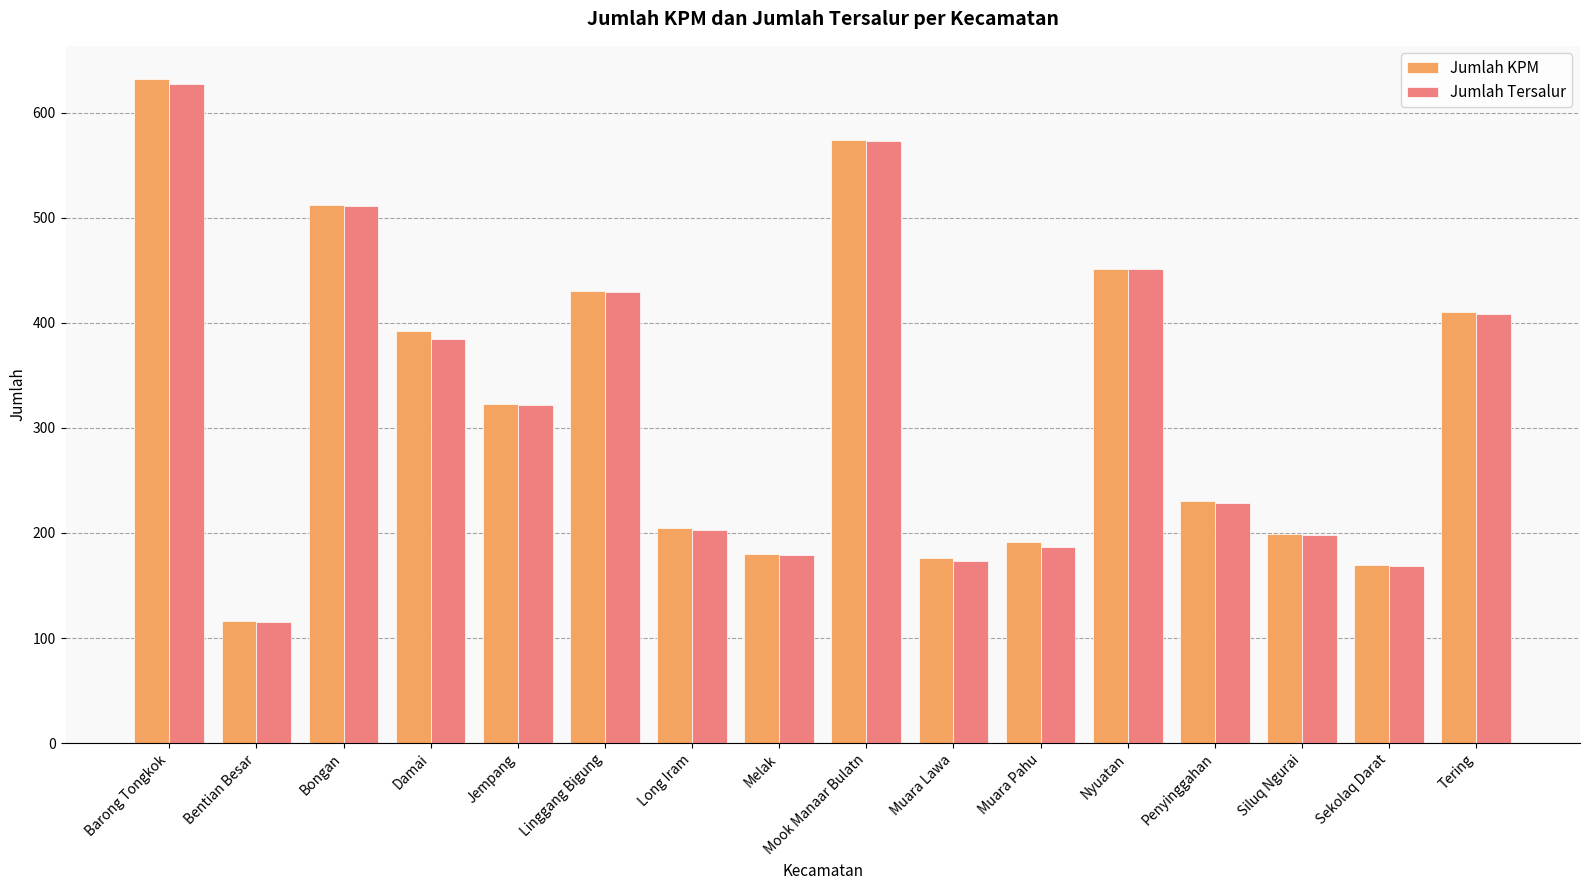

Where does the Jumlah KPM series first go above 323?

Barong Tongkok